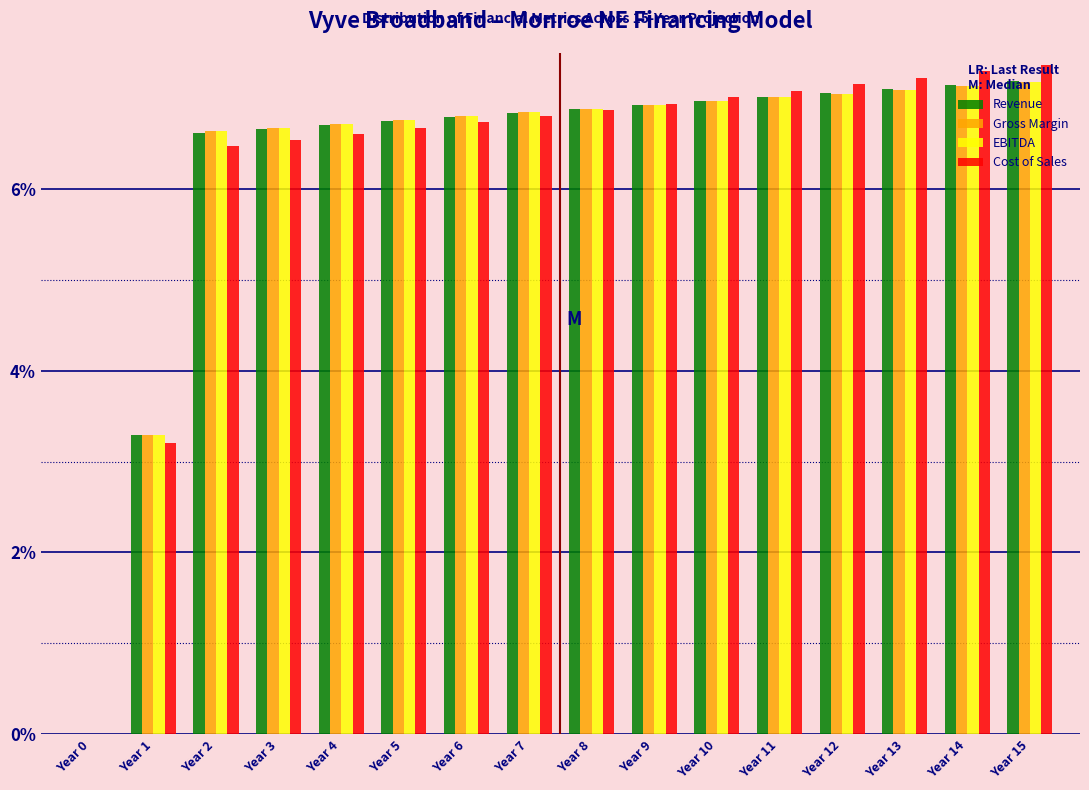

Where is Gross Margin nearest to the value 3?

Year 1